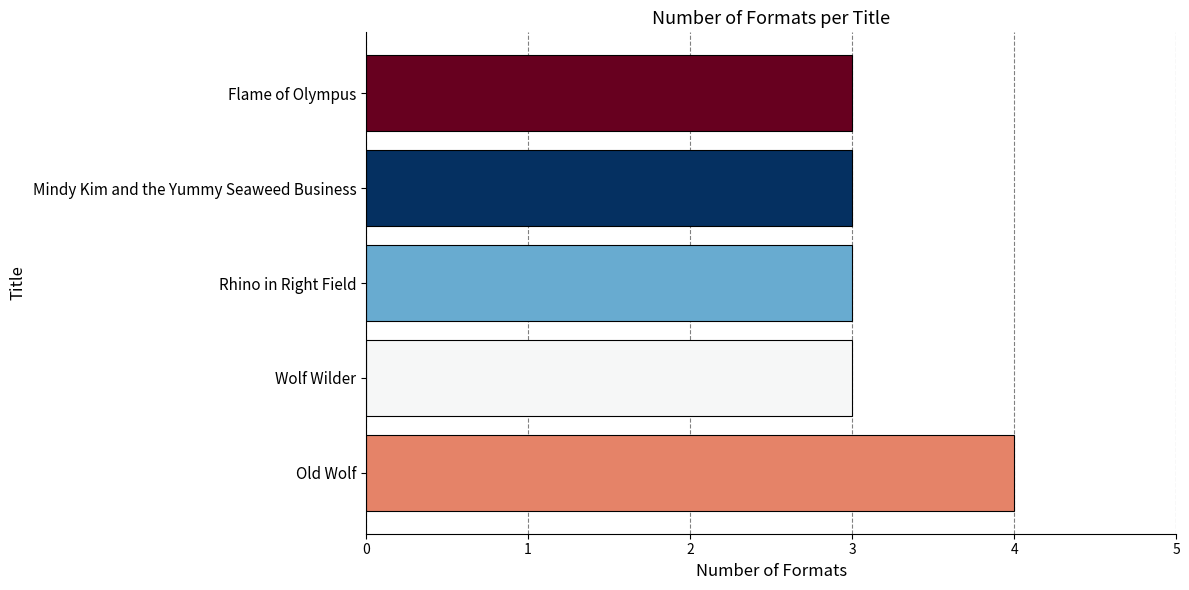

Between Old Wolf and Wolf Wilder, which is larger?

Old Wolf